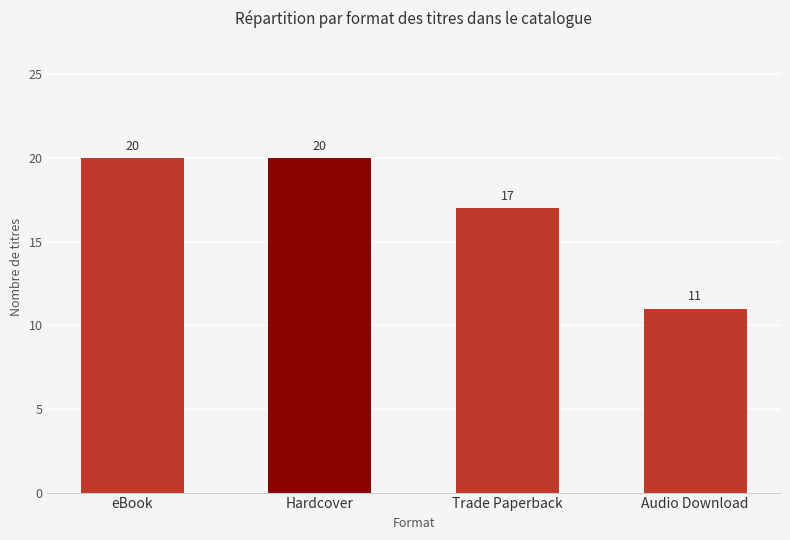

What is the label of the 4th bar from the left?

Audio Download